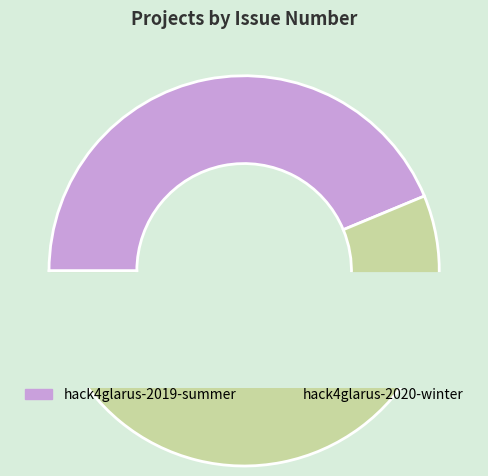

What is the change in value from hack4glarus-2019-summer to hack4glarus-2020-winter?

+1932